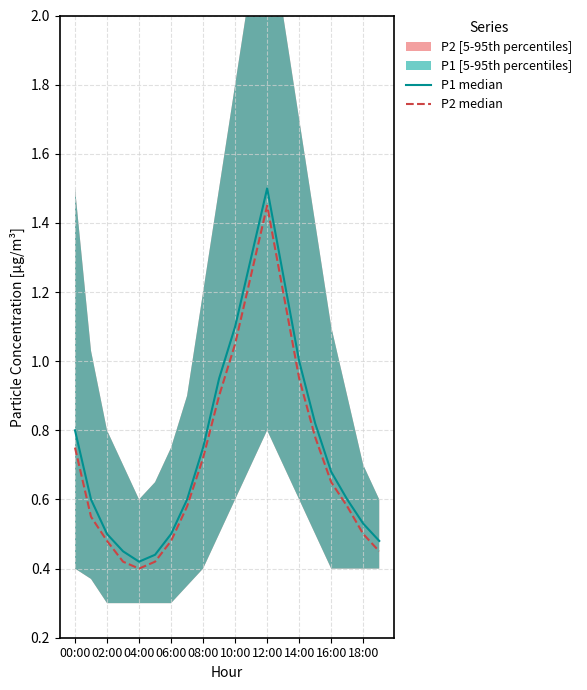

Is the value of P1 median at 08:00 greater than the value of P2 median at 12:00?

No